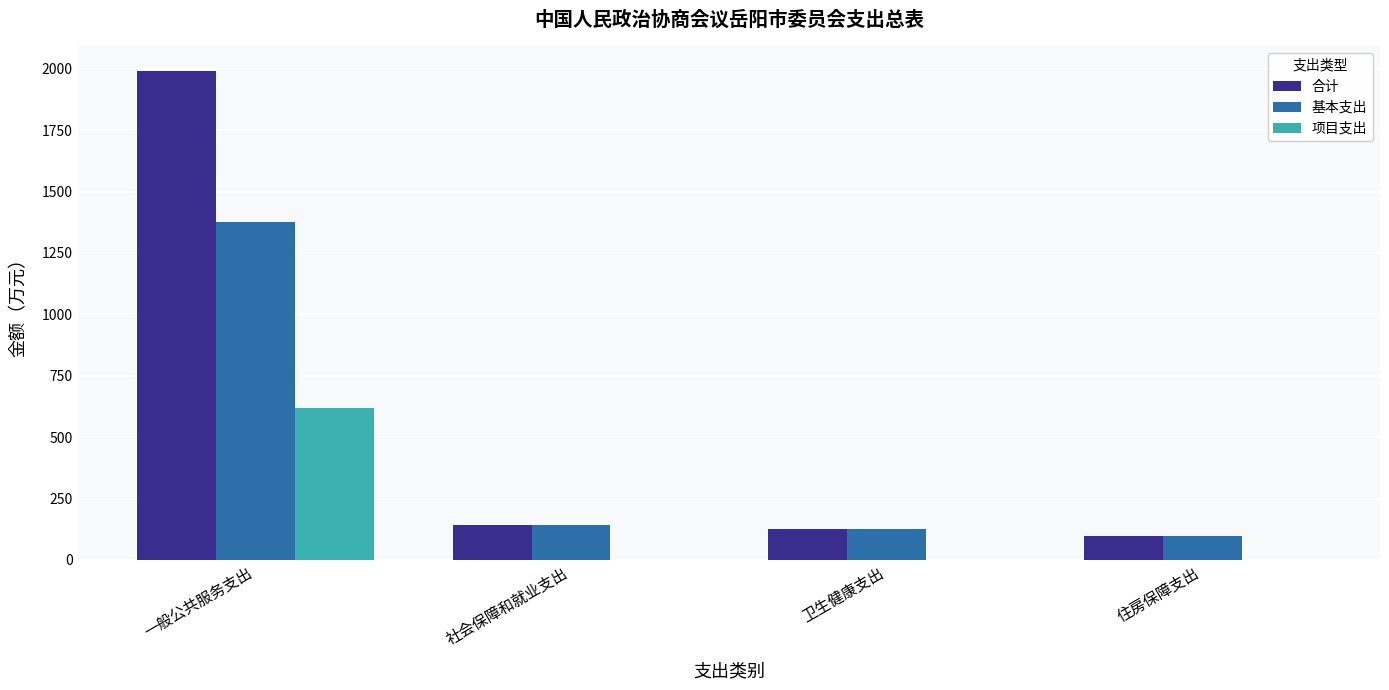

What is the approximate value of 合计 at 社会保障和就业支出?

142.8